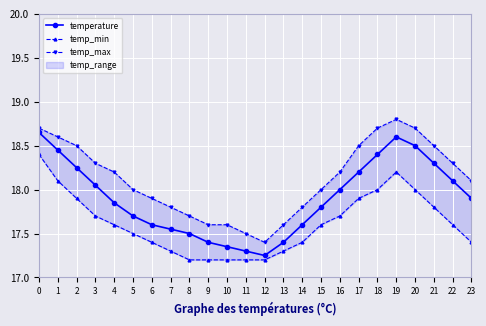

Read the temp_max value at 15.

18.0